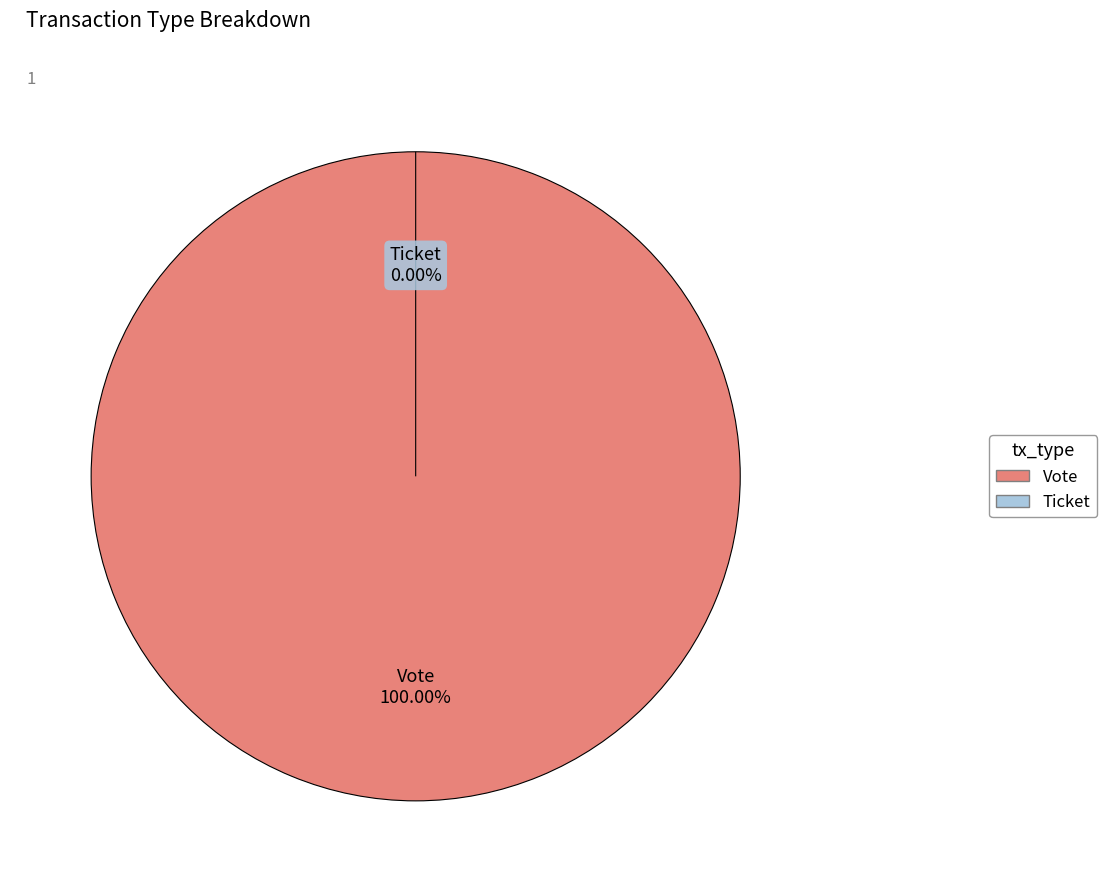

What is the change in value from Vote to Ticket?

-1